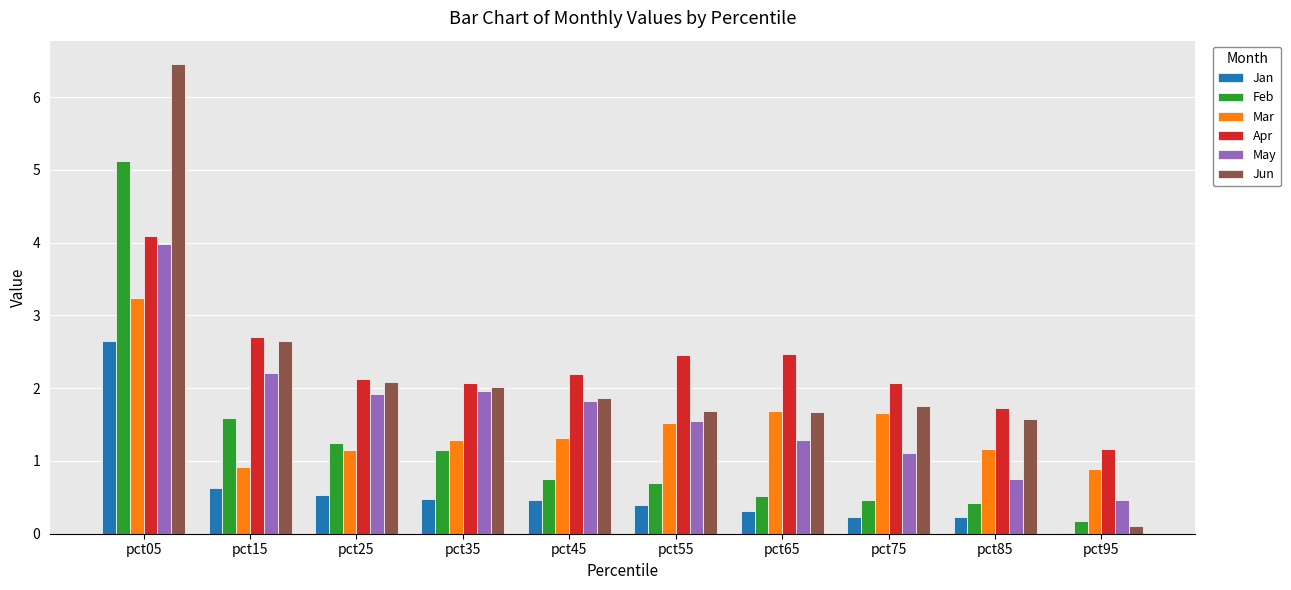

What is the greatest value displayed?

6.5